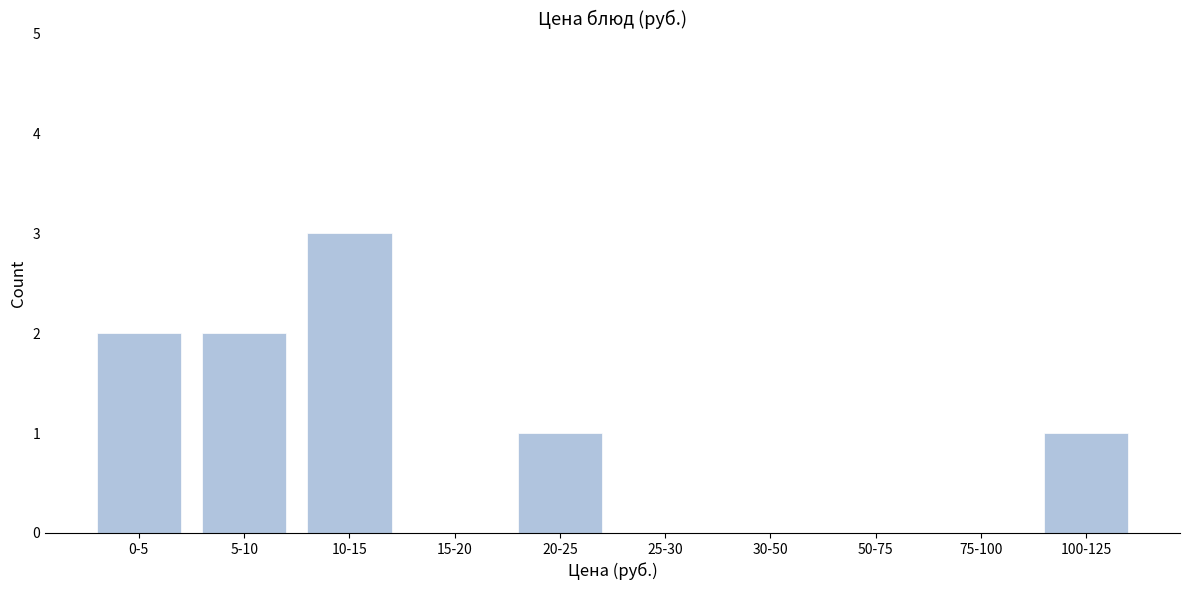

Reading left to right, transcribe all the data shown in this chart.

0-5=2	5-10=2	10-15=3	15-20=0	20-25=1	25-30=0	30-50=0	50-75=0	75-100=0	100-125=1